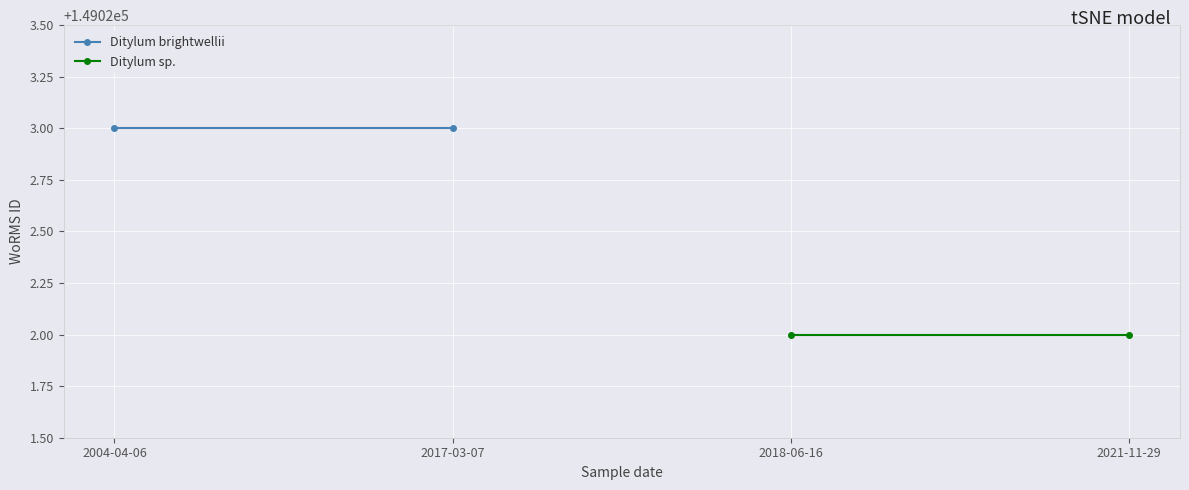

List the series in order of their peak value, highest first.

Ditylum brightwellii, Ditylum sp.